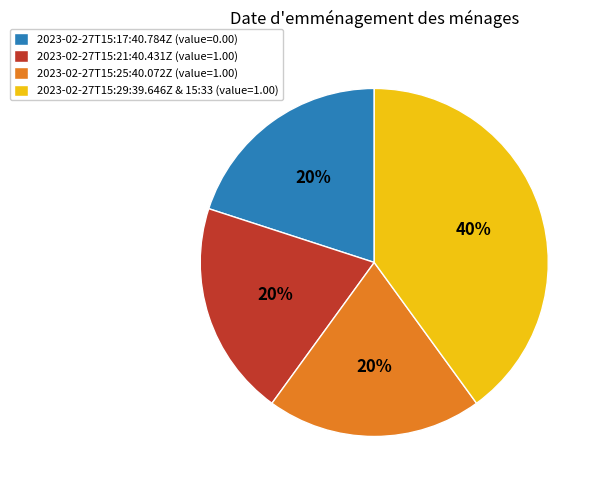

To the nearest percent, what is the difference between the largest and smallest slice percentages?

20%